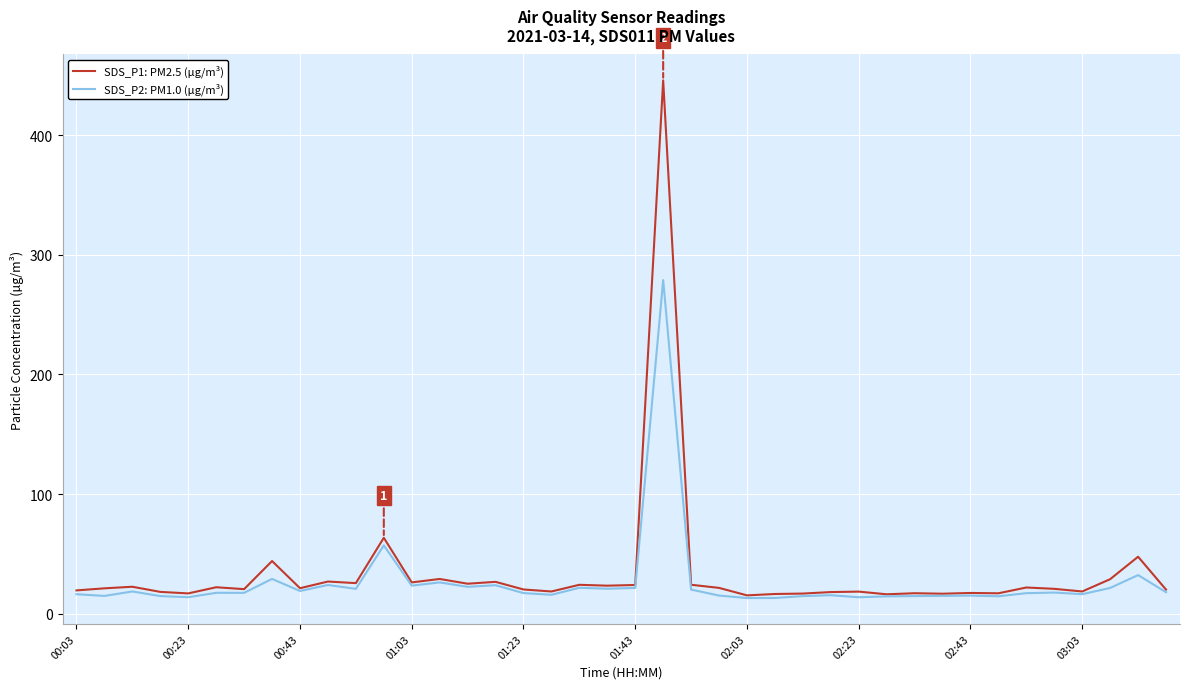

What is the highest value of the SDS_P1: PM2.5 (µg/m³) series?

445.7